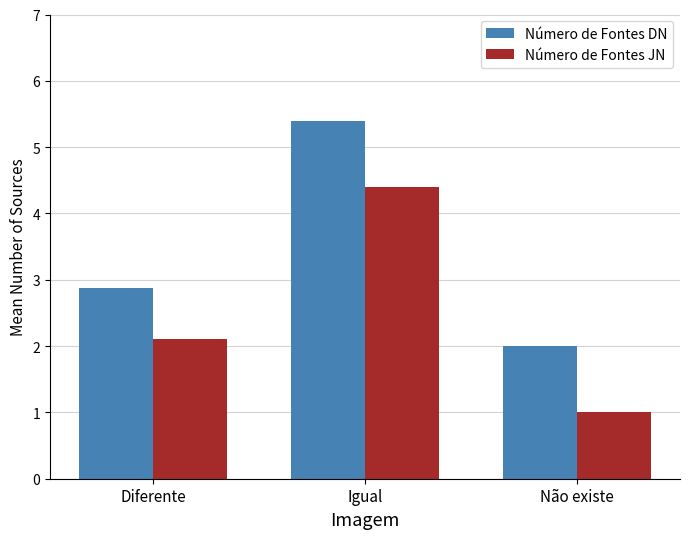

How many Número de Fontes DN values are between 2 and 5?

2